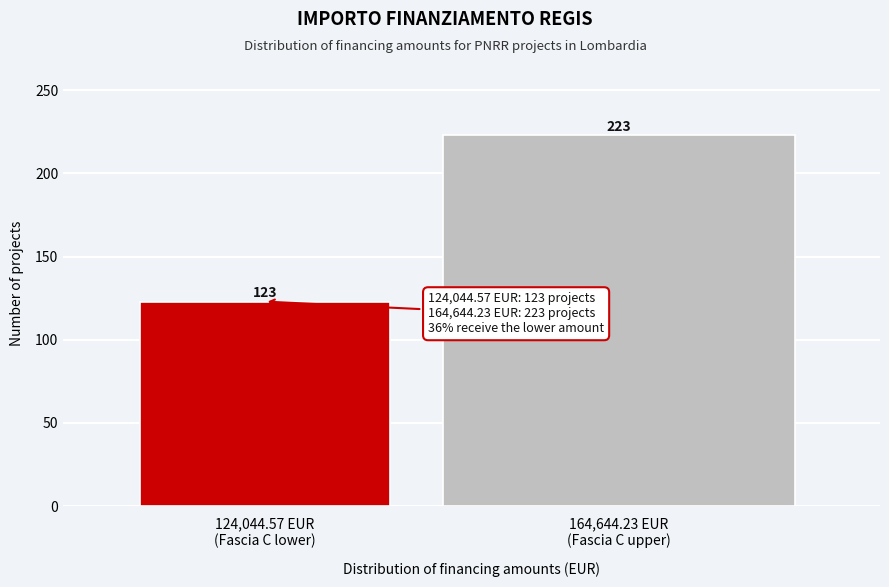

Reading left to right, what are all the values shown in this chart?

123	223